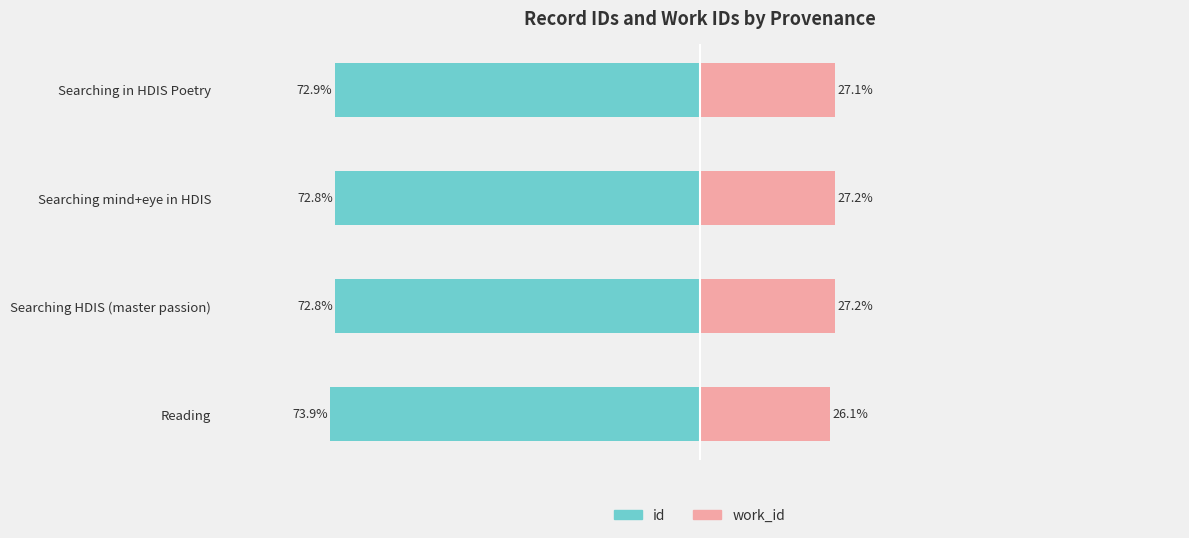

At which label does work_id reach its peak?

Searching mind+eye in HDIS